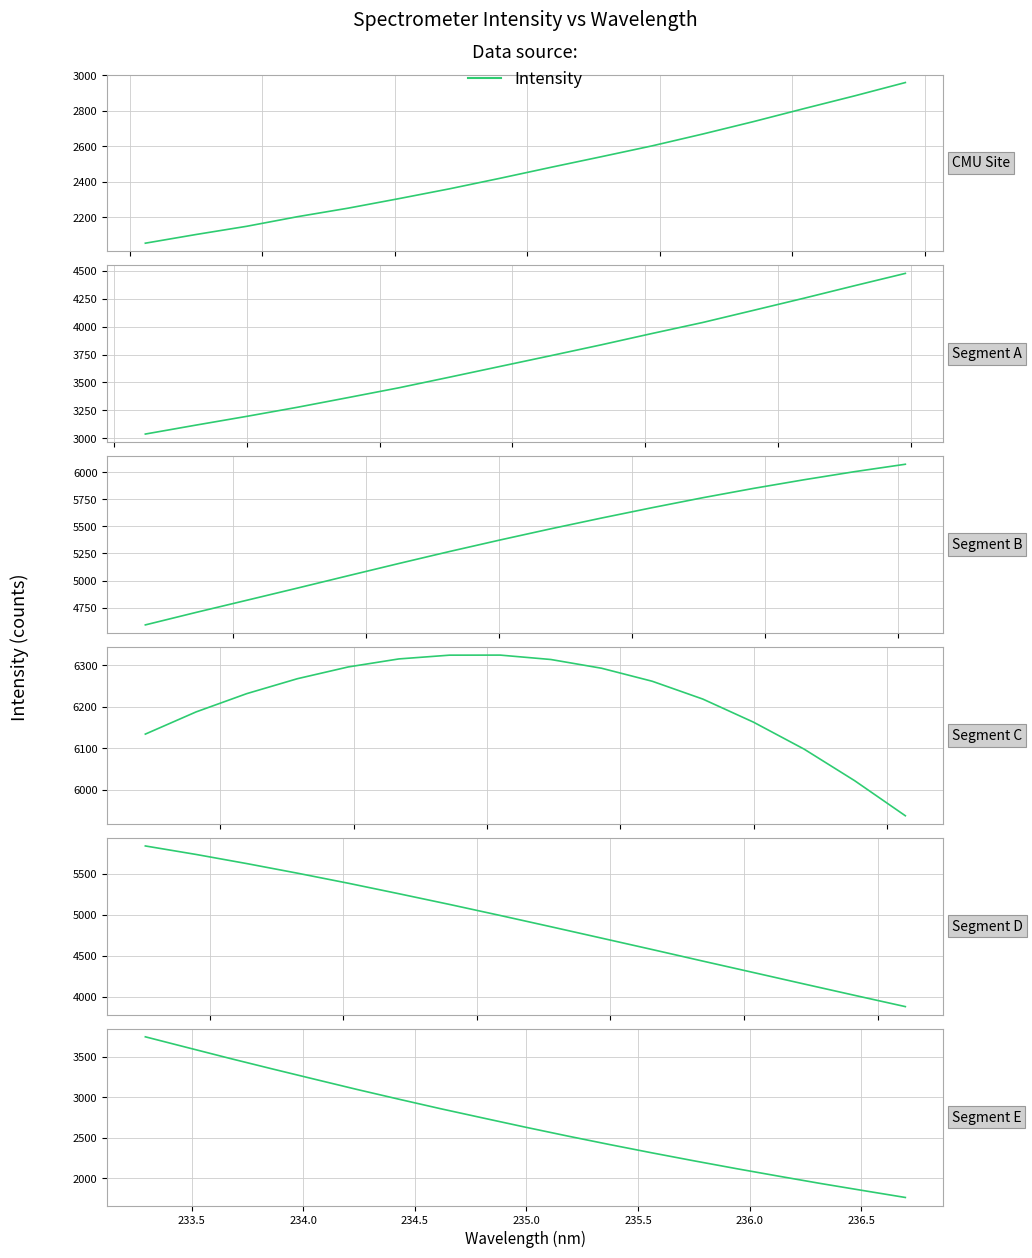

Count the number of categories in the chart.

19